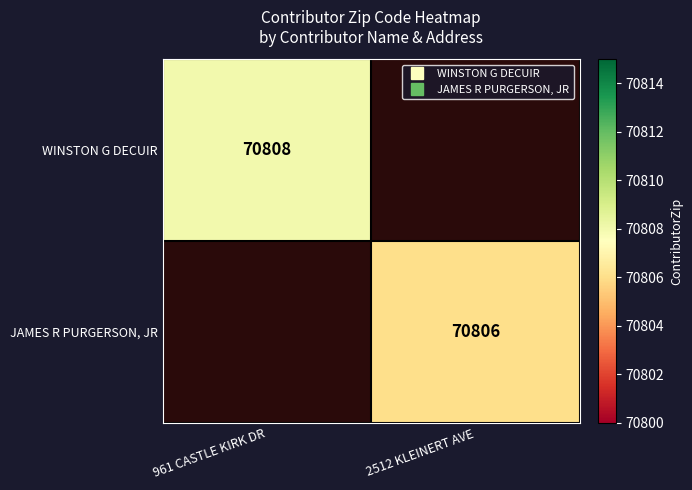

How many values in WINSTON G DECUIR are above zero?

1